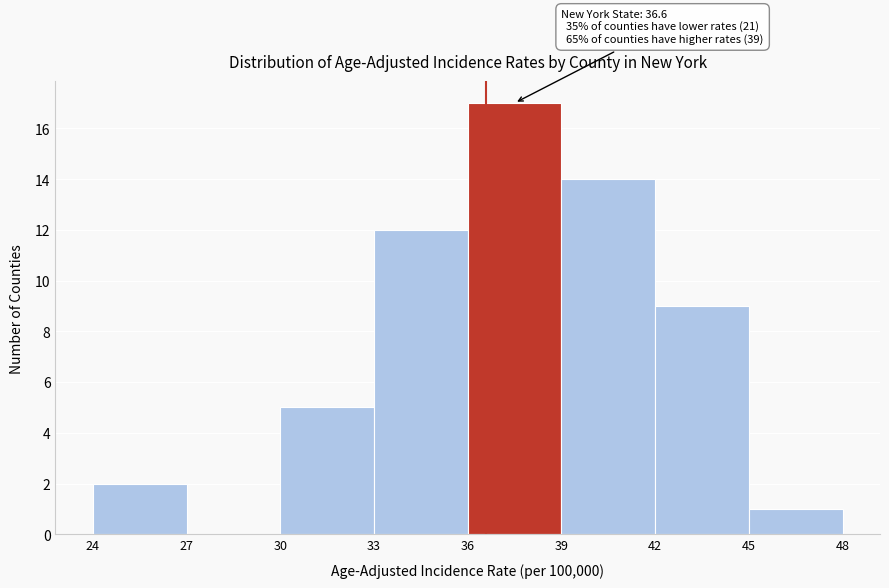

Which range on the x-axis has the tallest bar?

36 to 39